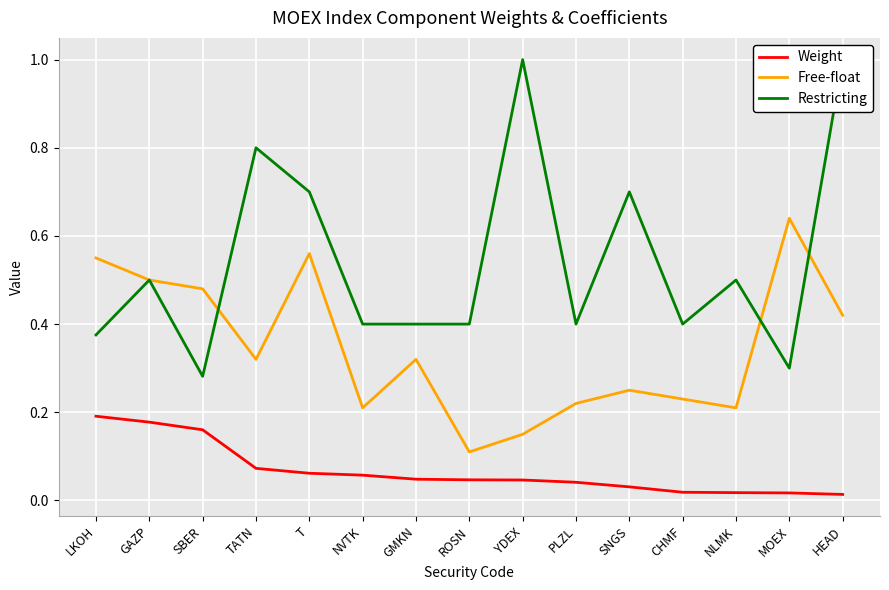

Reading left to right, list all the values displayed in this chart.

Weight: LKOH=0.2	GAZP=0.2	SBER=0.2	TATN=0.1	T=0.1	NVTK=0.1	GMKN=0.0	ROSN=0.0	YDEX=0.0	PLZL=0.0	SNGS=0.0	CHMF=0.0	NLMK=0.0	MOEX=0.0	HEAD=0.0
Free-float: LKOH=0.6	GAZP=0.5	SBER=0.5	TATN=0.3	T=0.6	NVTK=0.2	GMKN=0.3	ROSN=0.1	YDEX=0.1	PLZL=0.2	SNGS=0.2	CHMF=0.2	NLMK=0.2	MOEX=0.6	HEAD=0.4
Restricting: LKOH=0.4	GAZP=0.5	SBER=0.3	TATN=0.8	T=0.7	NVTK=0.4	GMKN=0.4	ROSN=0.4	YDEX=1.0	PLZL=0.4	SNGS=0.7	CHMF=0.4	NLMK=0.5	MOEX=0.3	HEAD=1.0